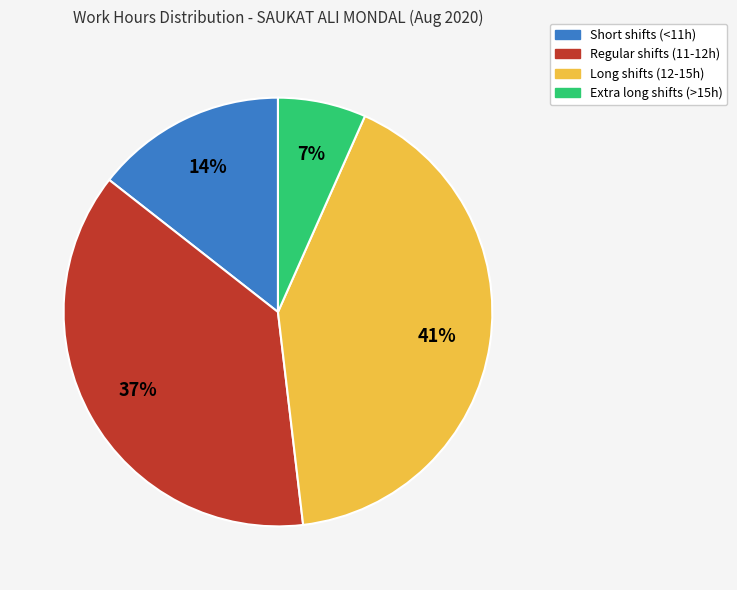

Is there a majority slice in this chart?

No